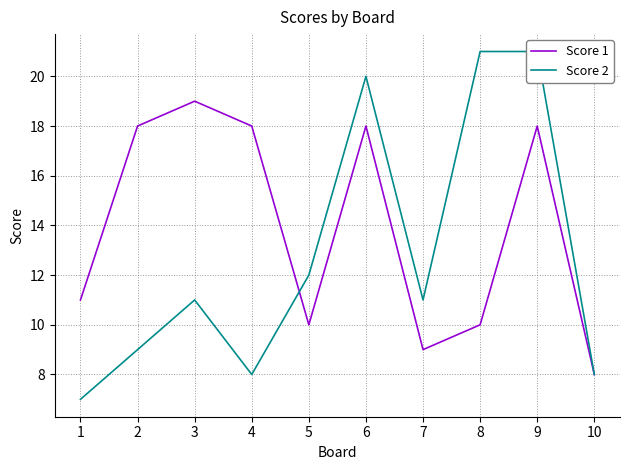

Which has a higher value, 5 or 8?

5